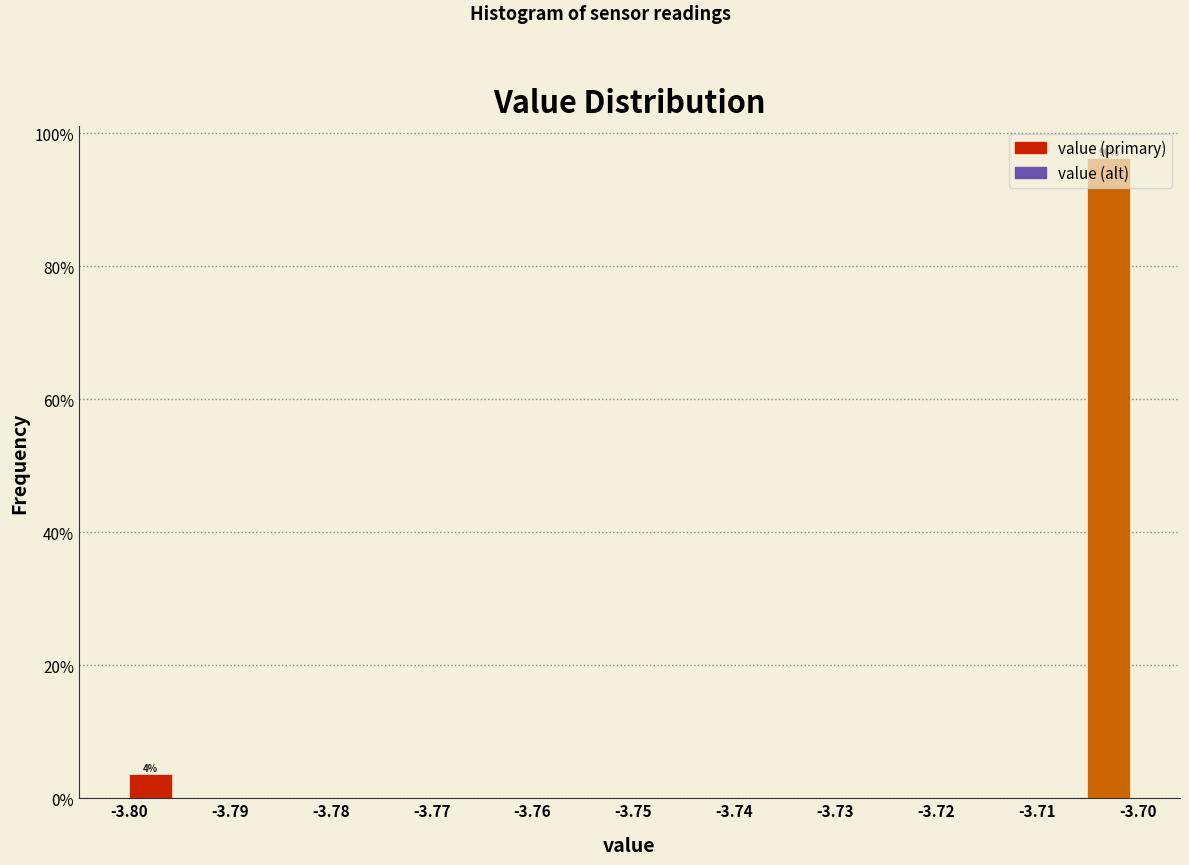

Over which range of the x-axis is the bar tallest?

-3.705 to -3.700